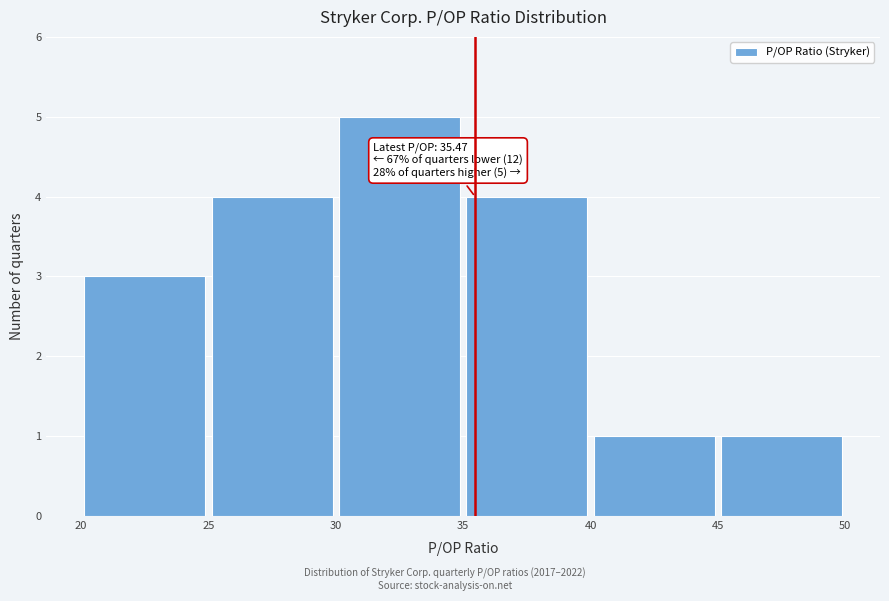

Which range on the x-axis has the tallest bar?

30 to 35